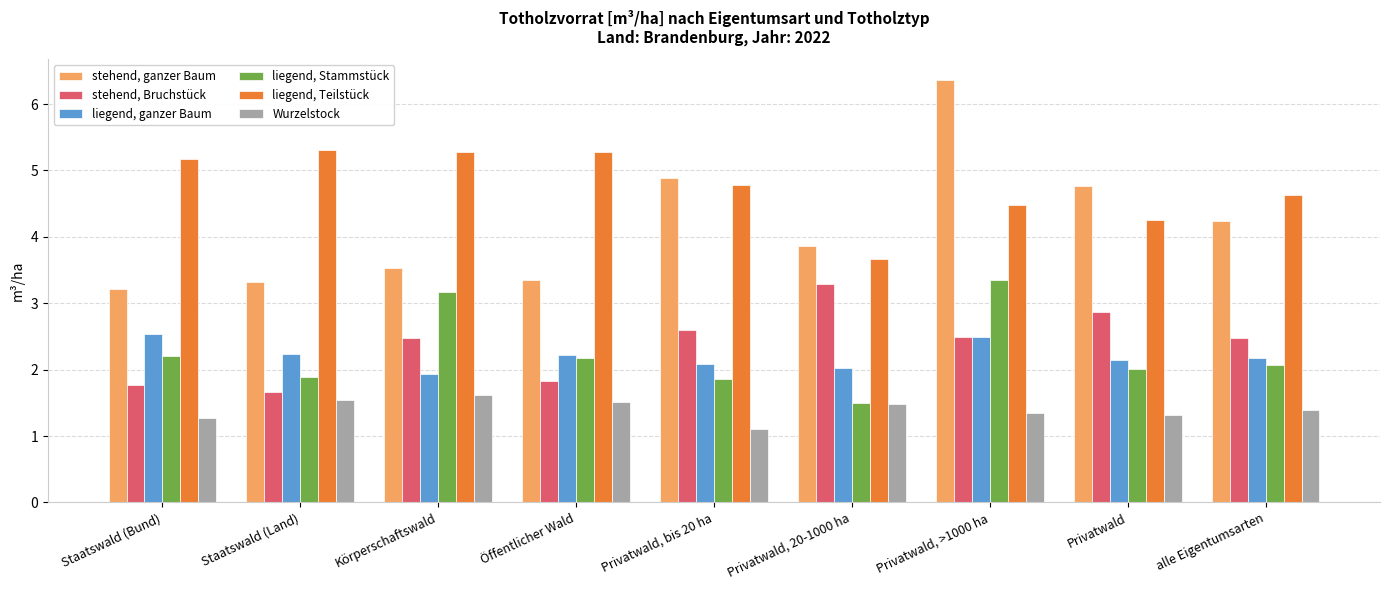

What is the maximum value shown in the chart?

6.4